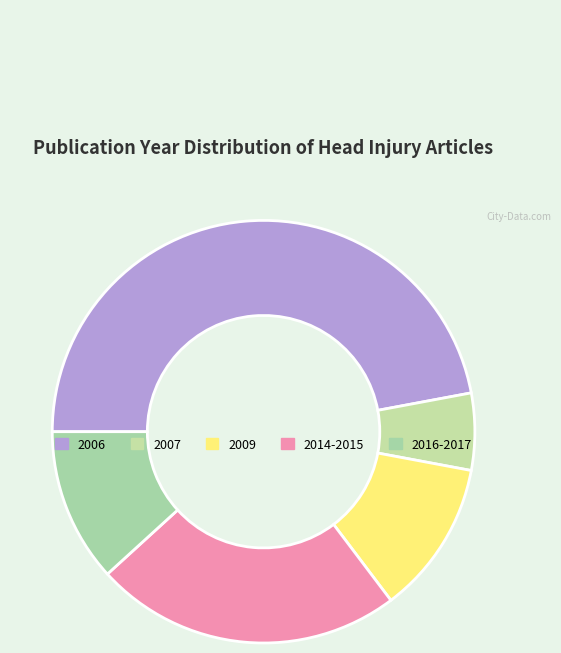

To the nearest percent, what is the average slice percentage?

20%